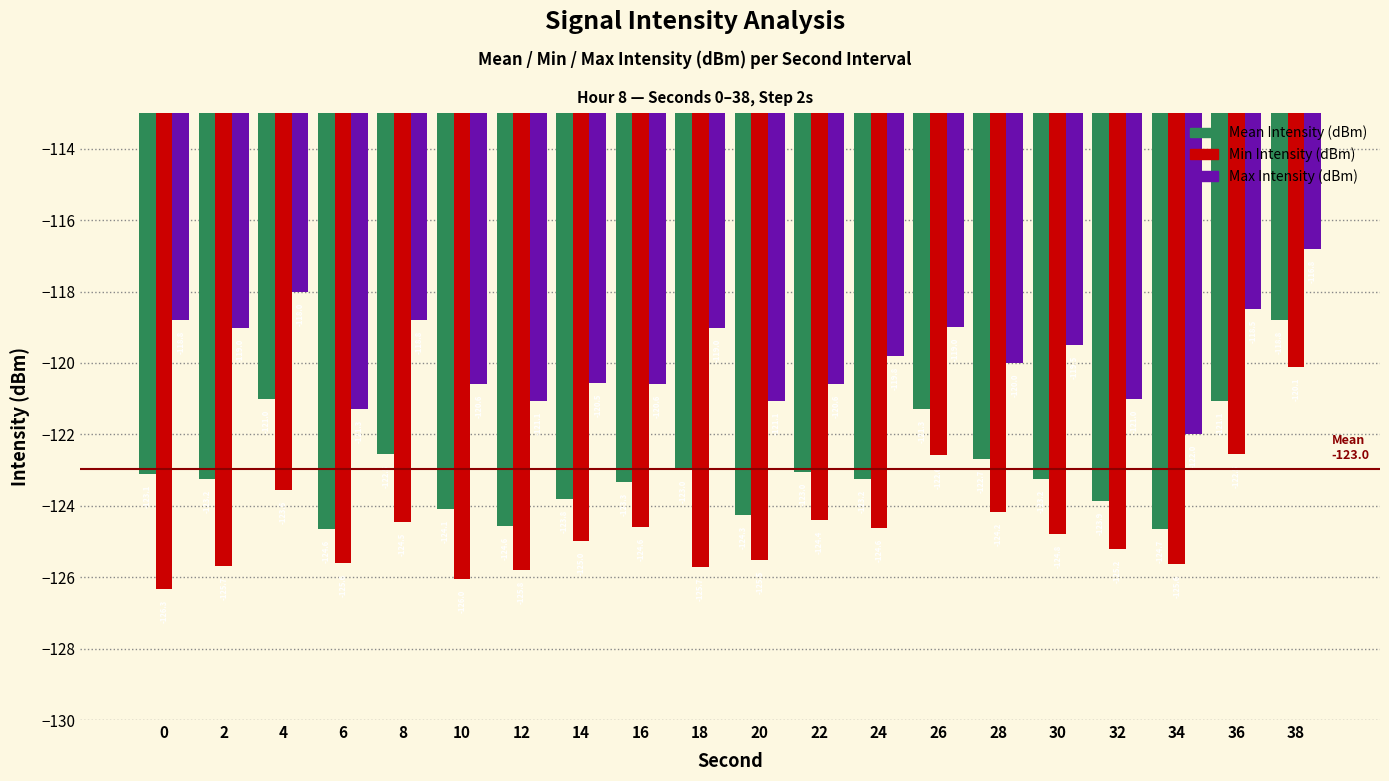

How many groups of bars are there?

20